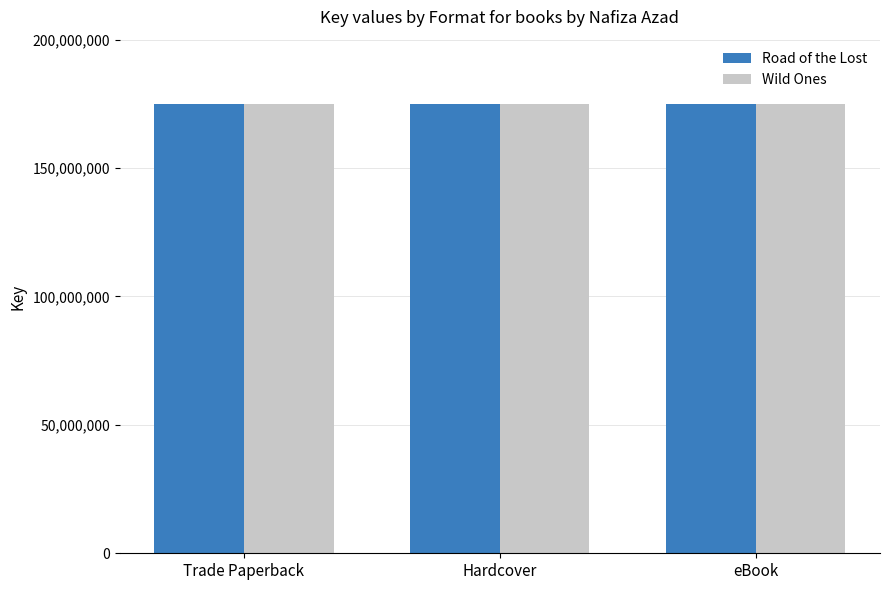

The value of Wild Ones at Trade Paperback is 175065573. True or false?

True